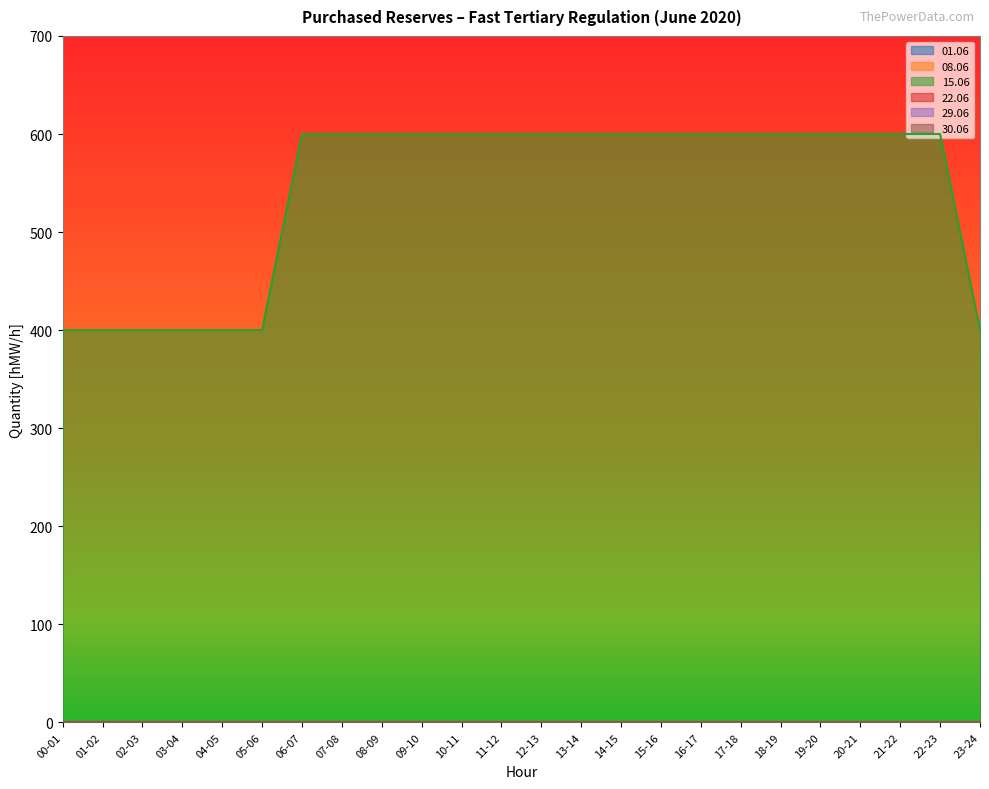

What are all the series names shown in the legend?

01.06, 08.06, 15.06, 22.06, 29.06, 30.06